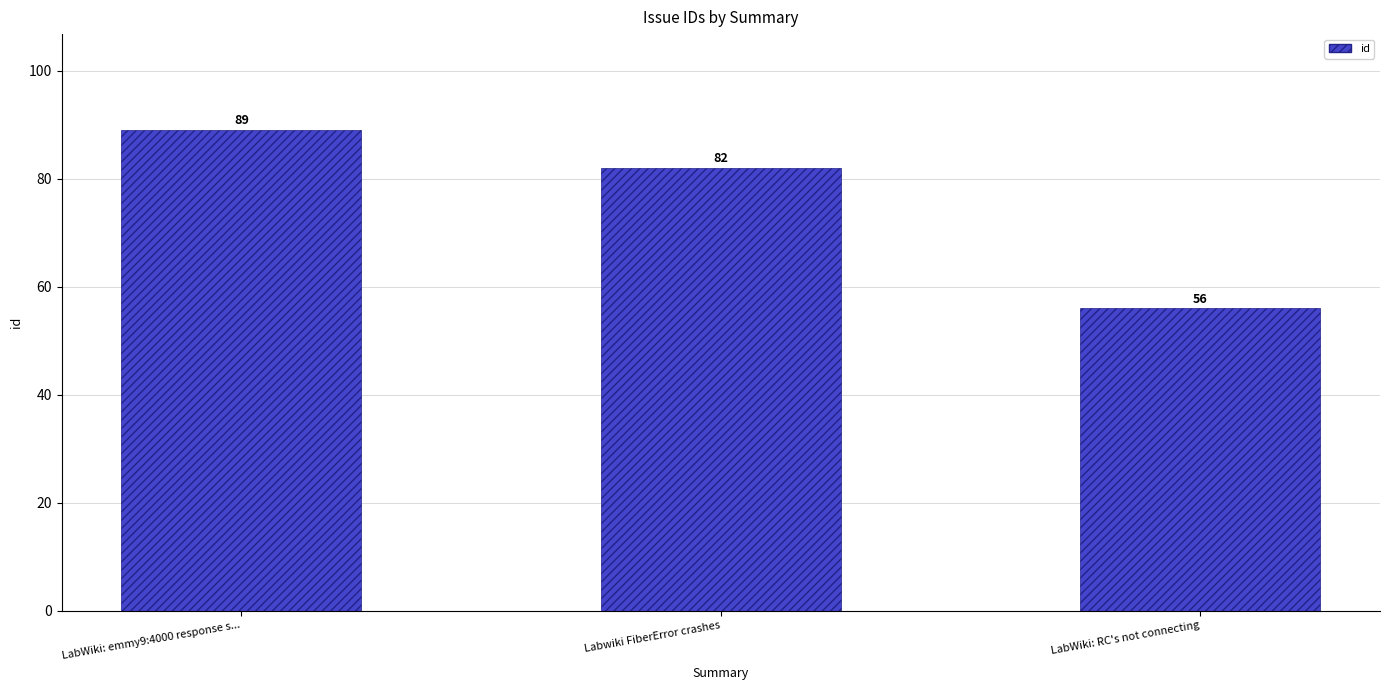

Rank the categories by value from highest to lowest.

LabWiki: emmy9:4000 response s..., Labwiki FiberError crashes, LabWiki: RC's not connecting